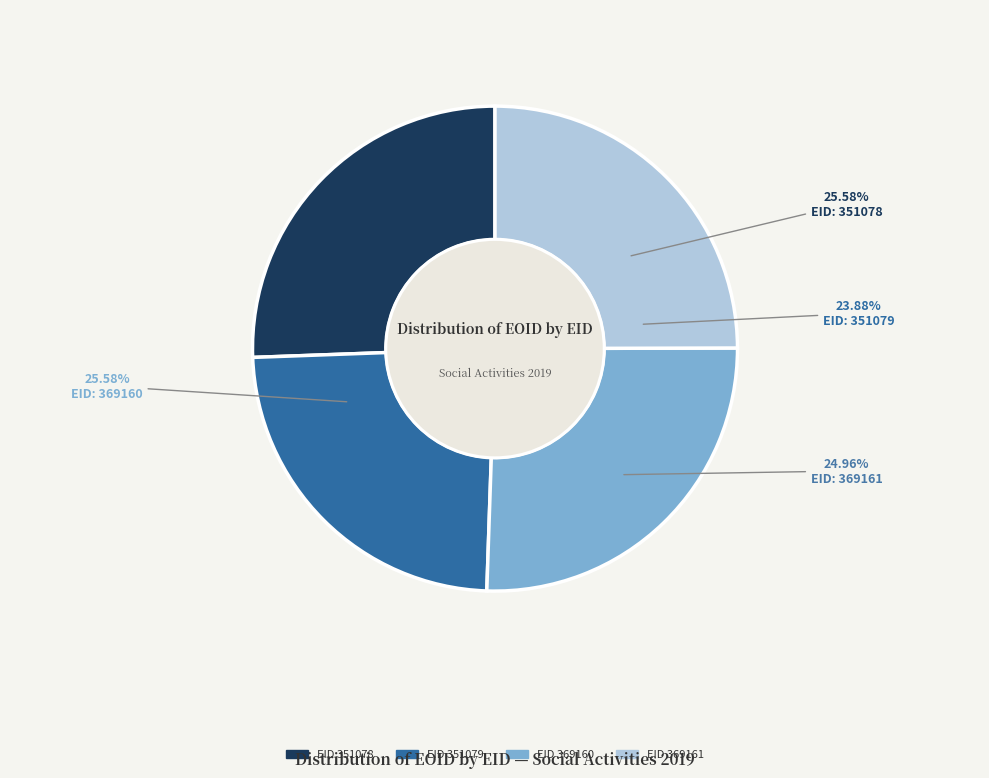

Is the sum of 351079 and 369161 greater than half?

No